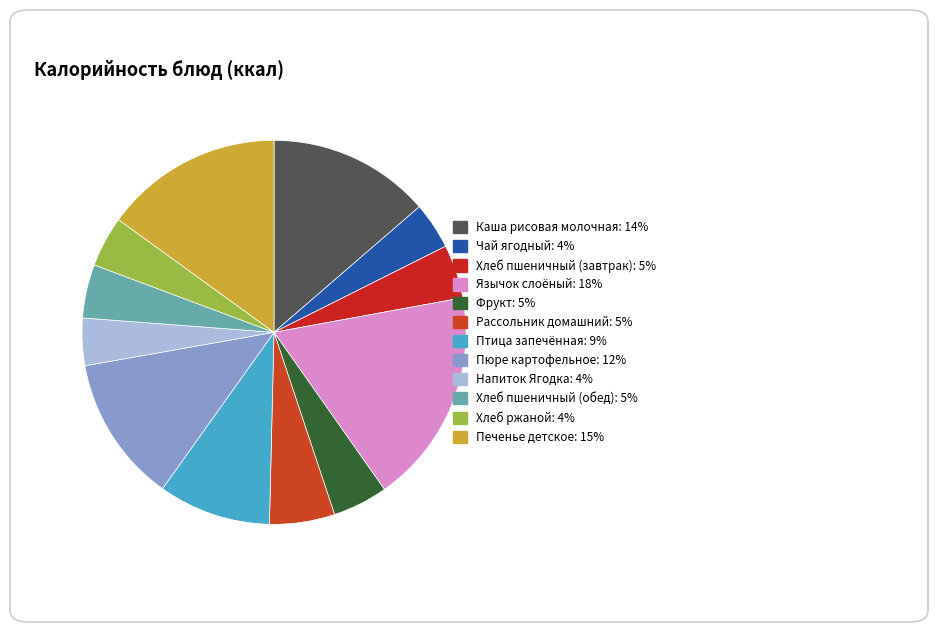

To the nearest percent, what is the average slice percentage?

8%